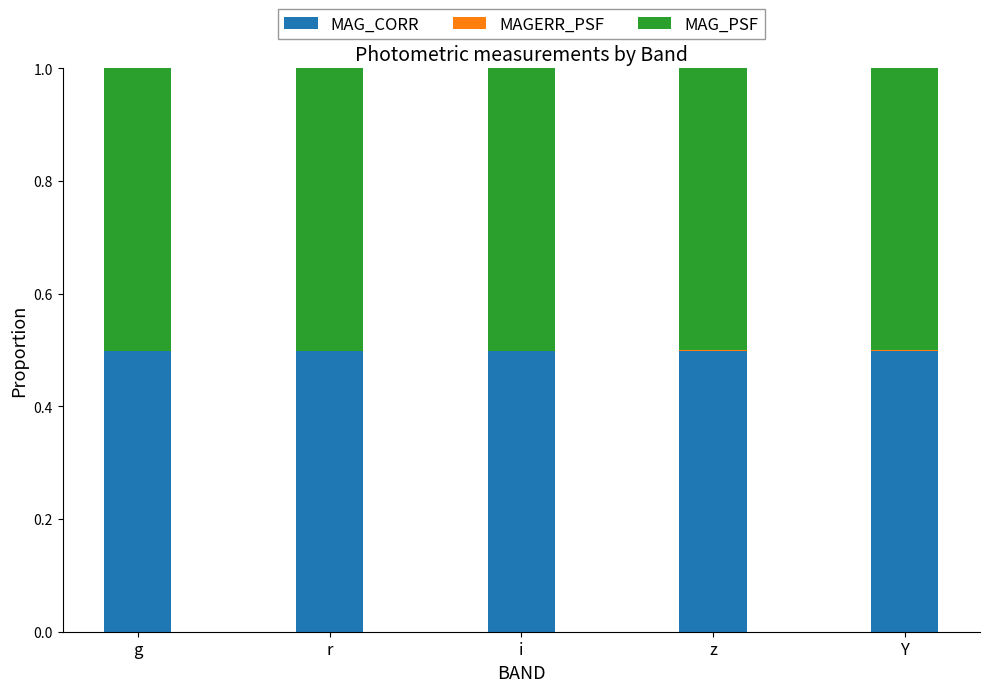

The MAG_CORR series shows 0.5 at g. True or false?

True